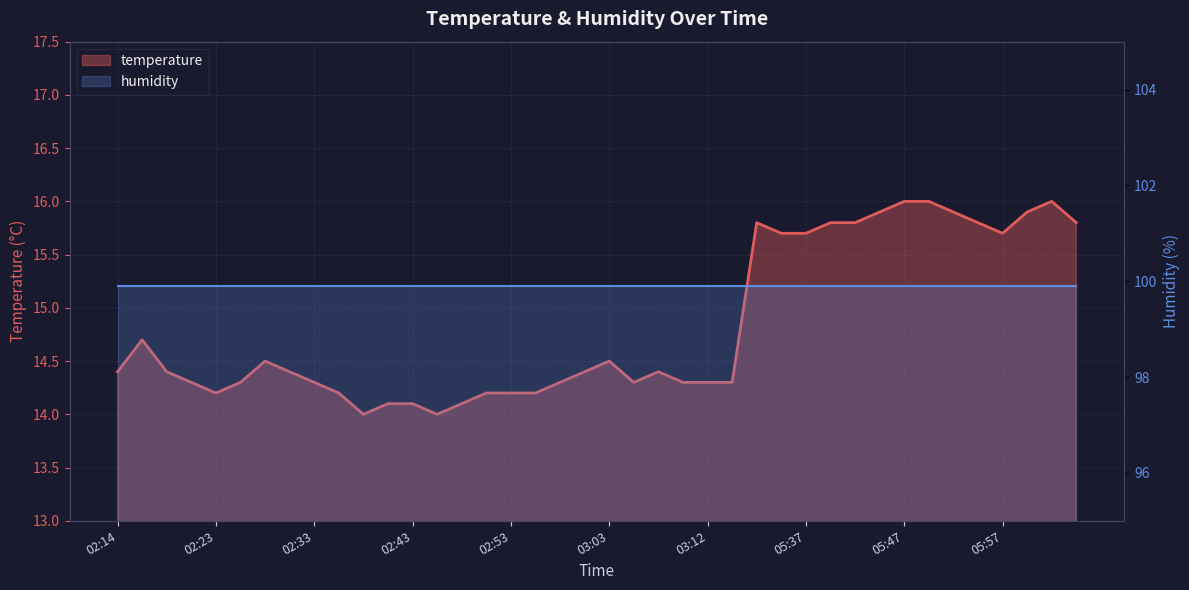

What is the value of the 11th point from the left?

14.0